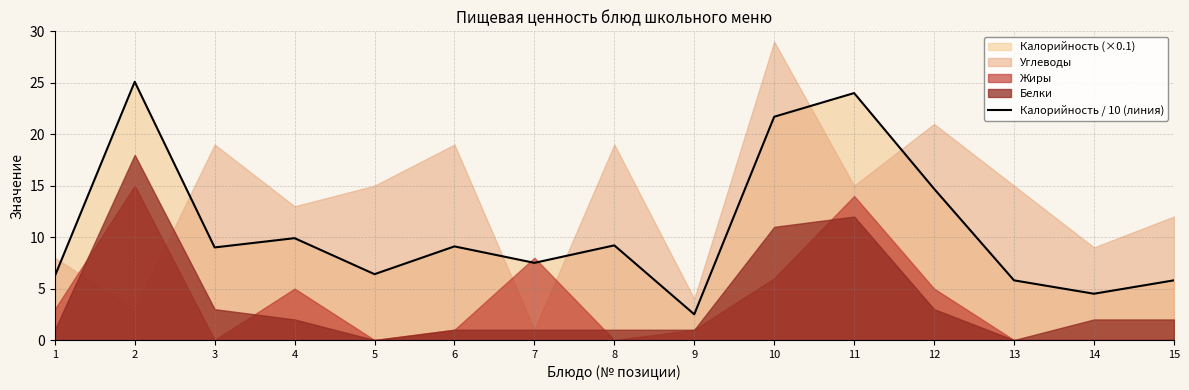

Rank the categories by value from highest to lowest.

2, 11, 10, 12, 4, 8, 6, 3, 7, 5, 1, 13, 15, 14, 9